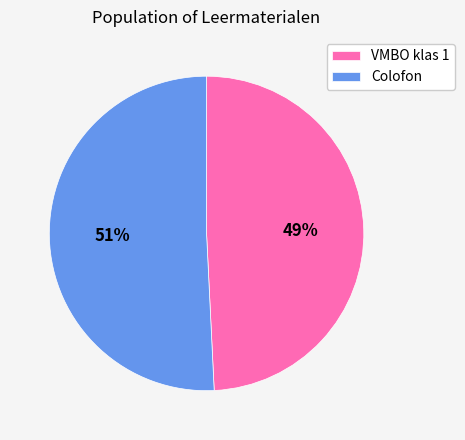

Rank the categories by value from highest to lowest.

Colofon, VMBO klas 1